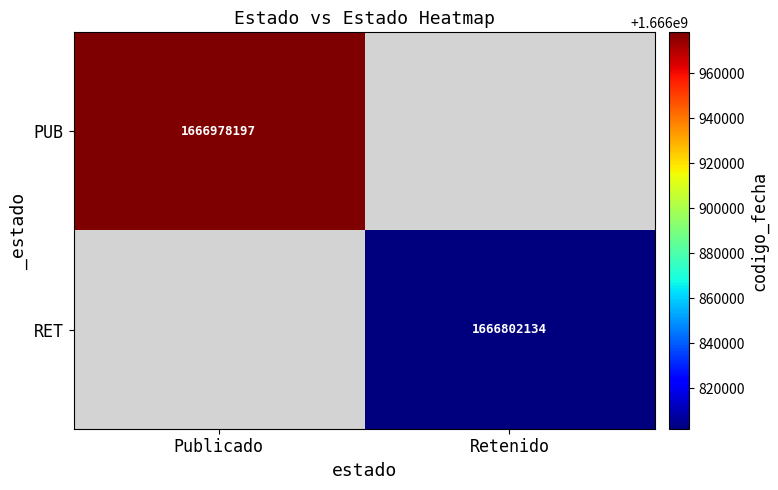

True or false: RET has a value of 1666802134 at Retenido.

True